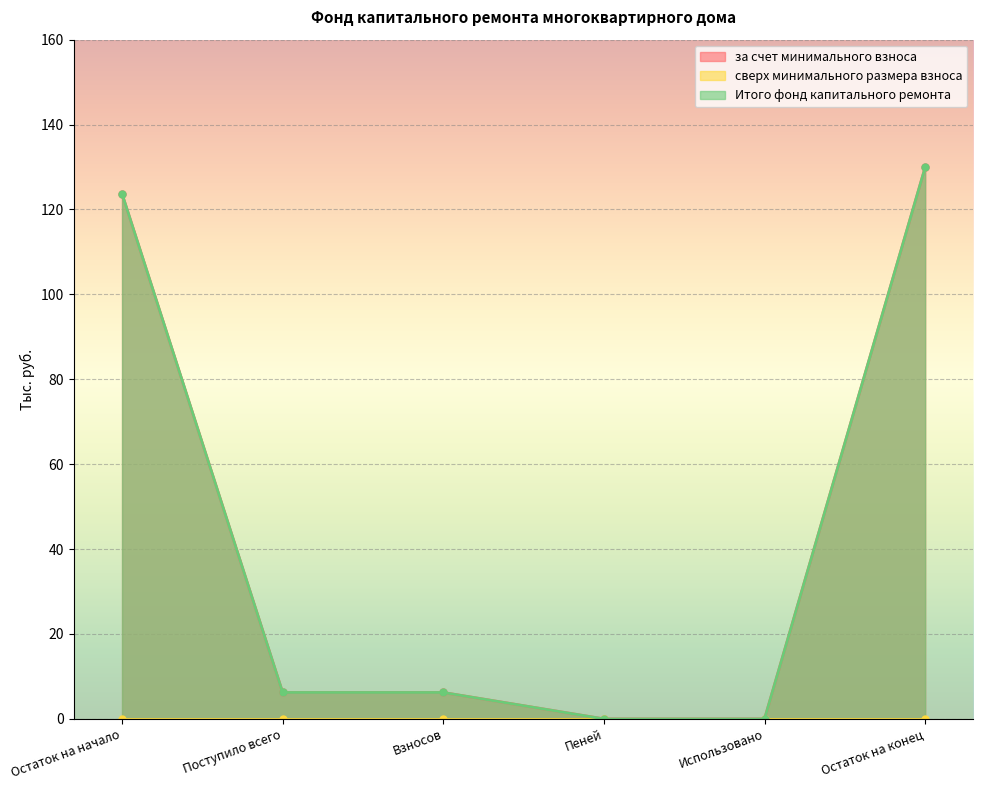

The value of за счет минимального взноса at Поступило всего is 8.9. True or false?

False